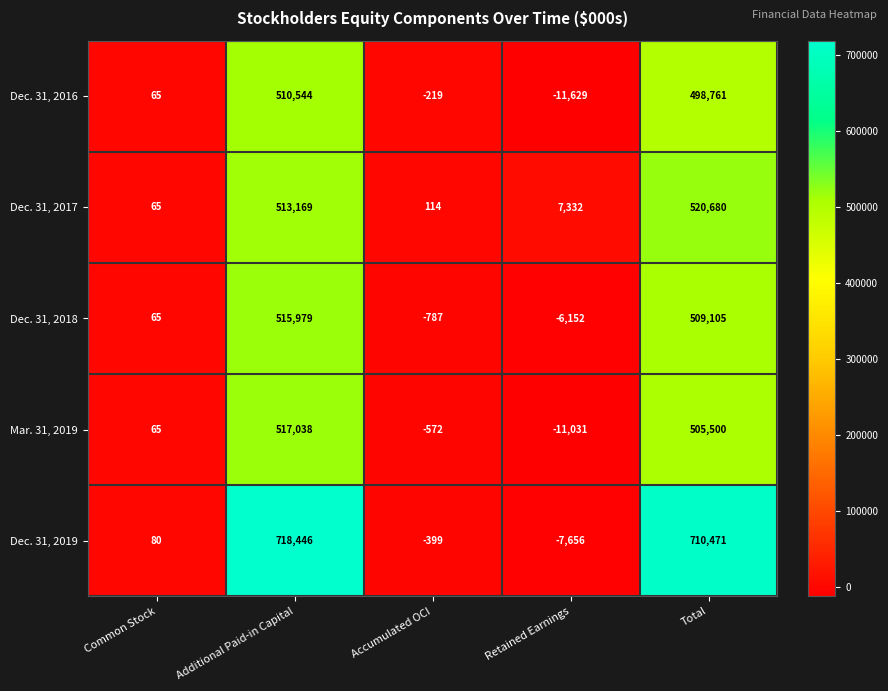

Which series changed the most between Accumulated OCI and Retained Earnings?

Dec. 31, 2016